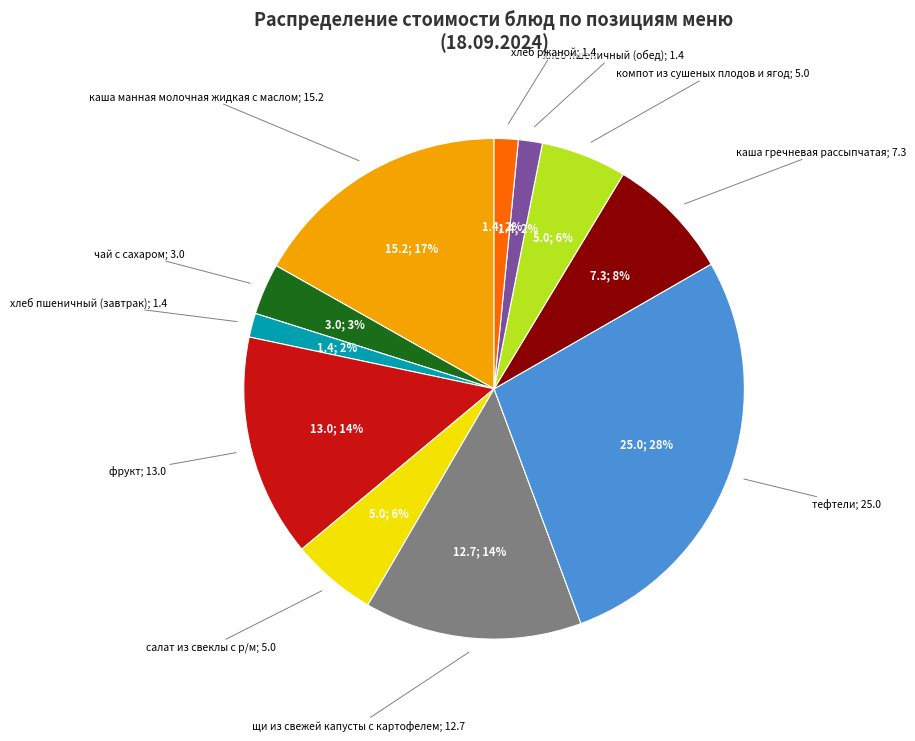

To the nearest percent, what is the average slice percentage?

9%